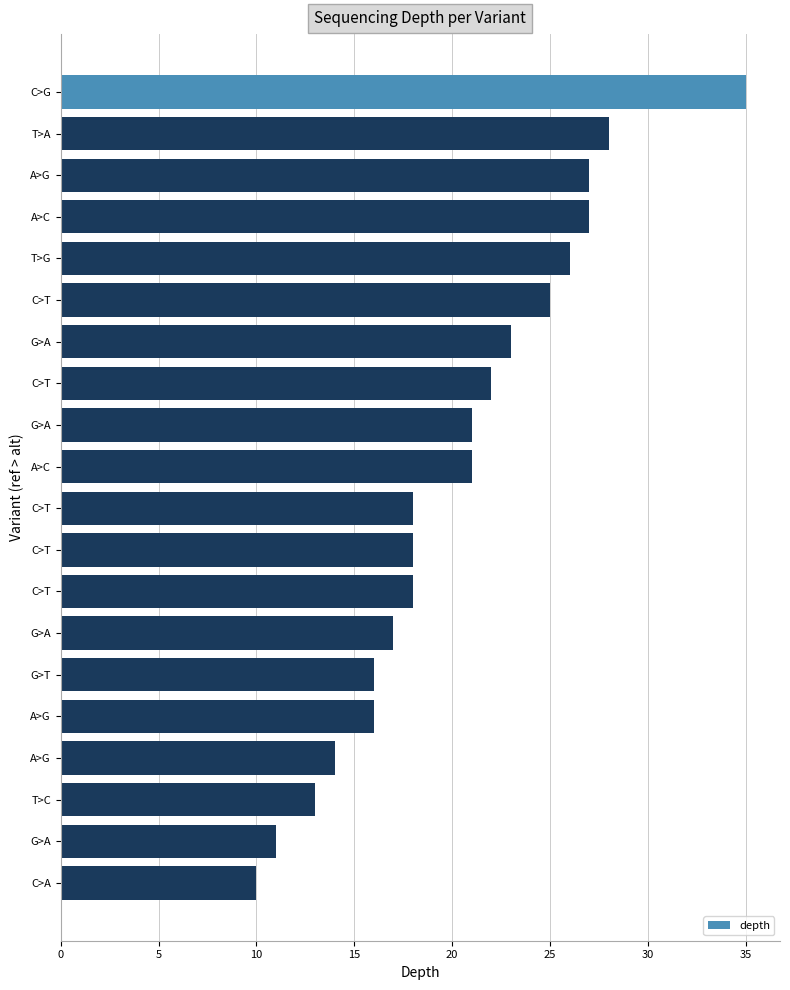

How many bars are there in total?

20